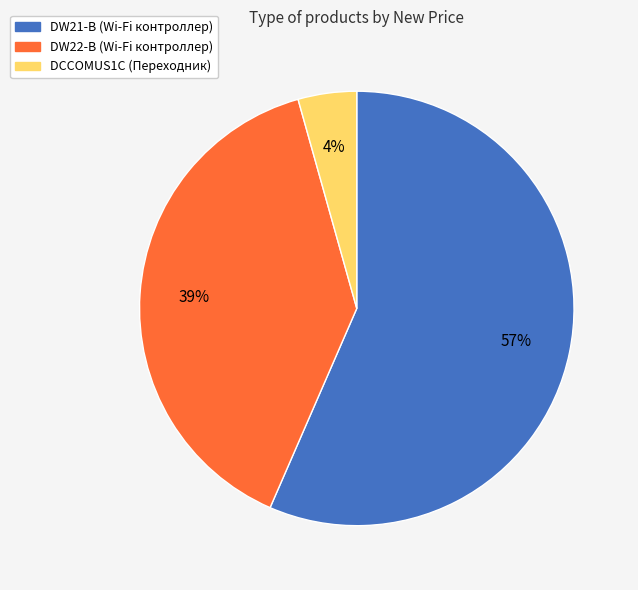

Which has a higher value, DCCOMUS1C (Переходник) or DW22-B (Wi-Fi контроллер)?

DW22-B (Wi-Fi контроллер)